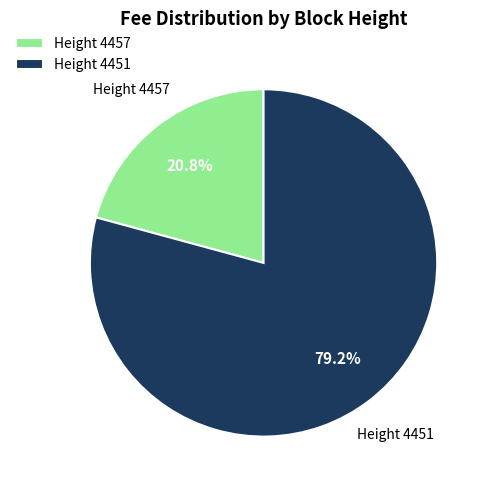

Count the number of slices in the pie.

2